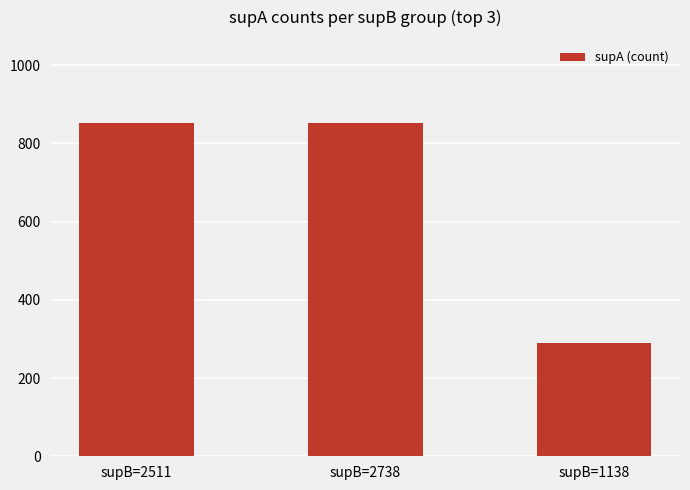

What is the maximum value shown in the chart?

852